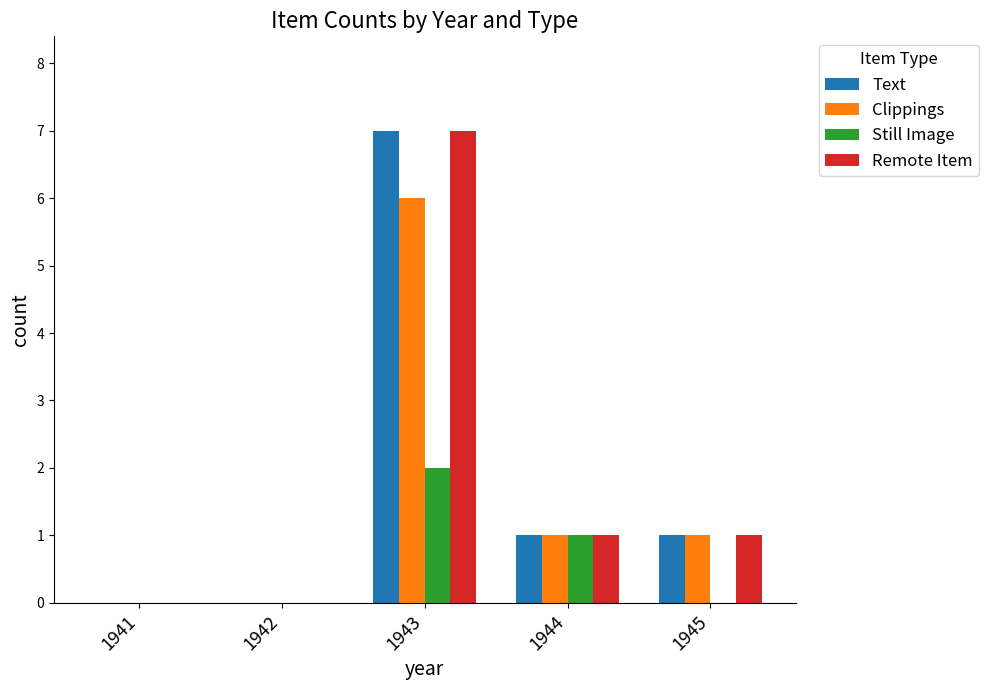

Count the number of categories in the chart.

5